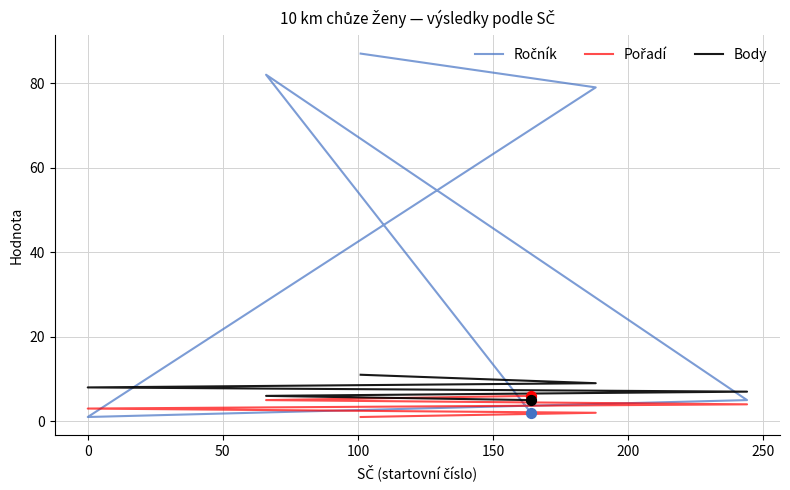

Which series reaches the minimum Y coordinate?

Ročník